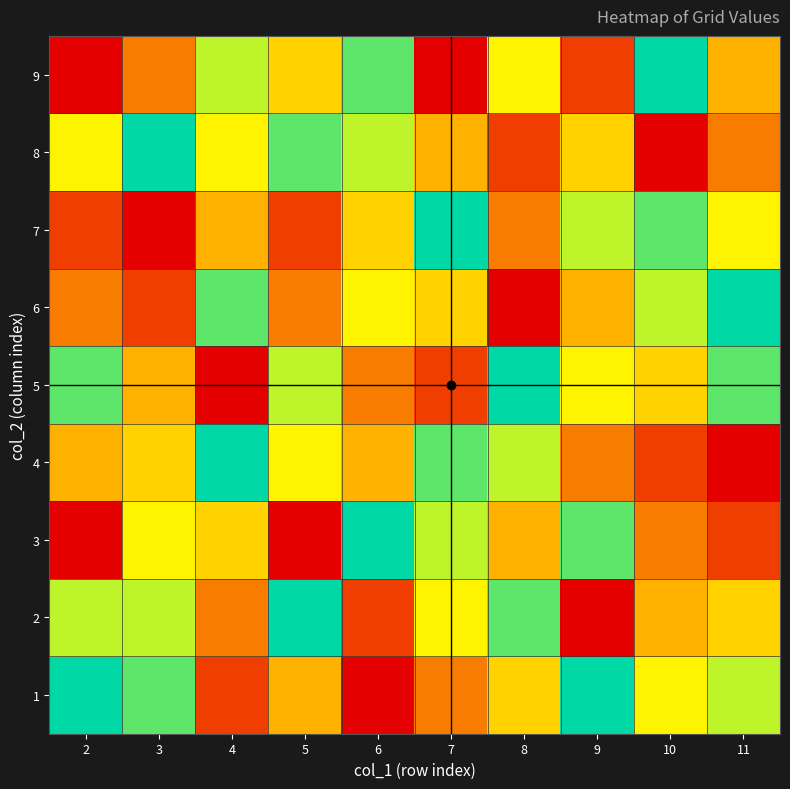

Reading right to left, list all the values displayed in this chart.

1: 11=7	10=6	9=9	8=5	7=3	6=1	5=4	4=2	3=8	2=9
2: 11=5	10=4	9=1	8=8	7=6	6=2	5=9	4=3	3=7	2=7
3: 11=2	10=3	9=8	8=4	7=7	6=9	5=1	4=5	3=6	2=1
4: 11=1	10=2	9=3	8=7	7=8	6=4	5=6	4=9	3=5	2=4
5: 11=8	10=5	9=6	8=9	7=2	6=3	5=7	4=1	3=4	2=8
6: 11=9	10=7	9=4	8=1	7=5	6=6	5=3	4=8	3=2	2=3
7: 11=6	10=8	9=7	8=3	7=9	6=5	5=2	4=4	3=1	2=2
8: 11=3	10=1	9=5	8=2	7=4	6=7	5=8	4=6	3=9	2=6
9: 11=4	10=9	9=2	8=6	7=1	6=8	5=5	4=7	3=3	2=1